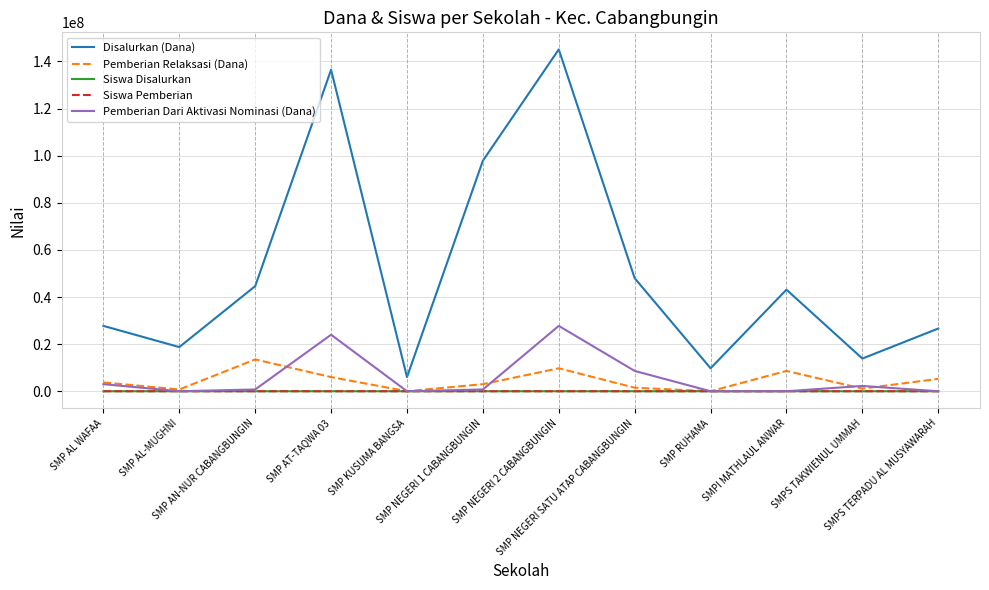

Which series has the largest range (max minus min)?

Disalurkan (Dana)